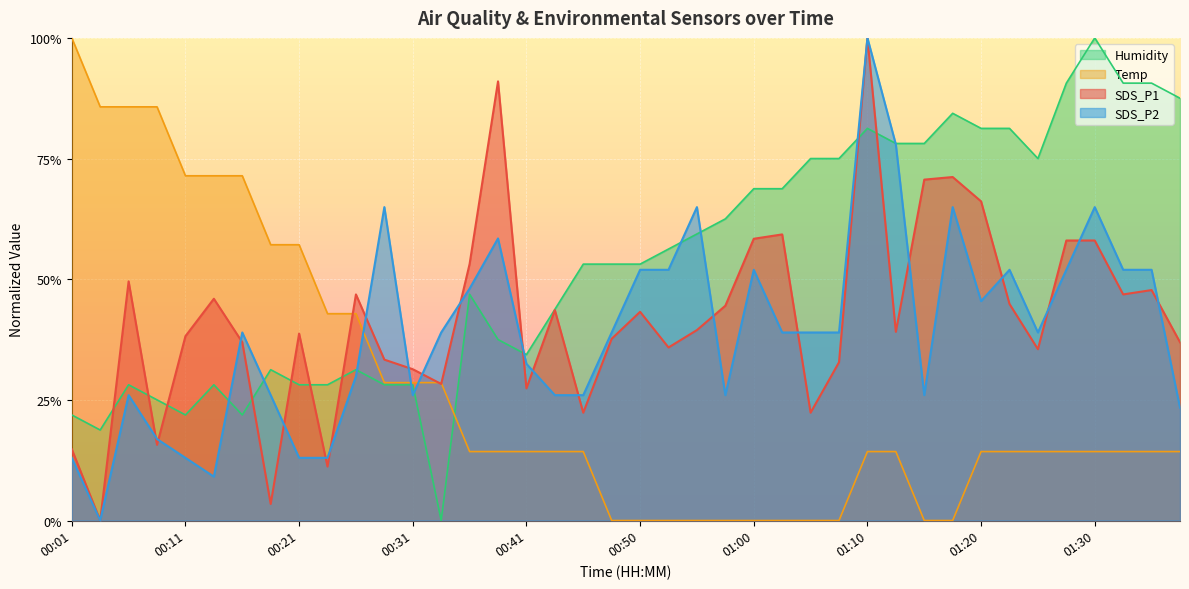

Between 00:38 and 01:03, which is larger?

00:38